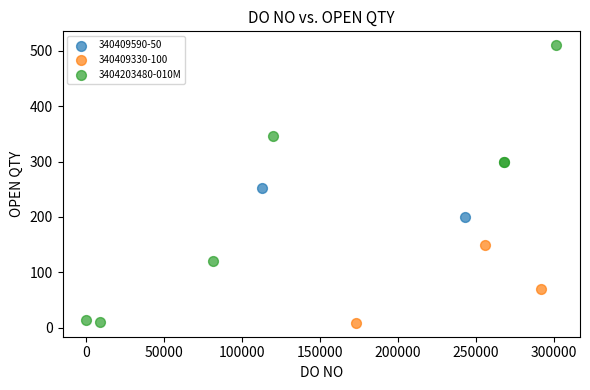

What are all the series names shown in the legend?

340409590-50, 340409330-100, 3404203480-010M